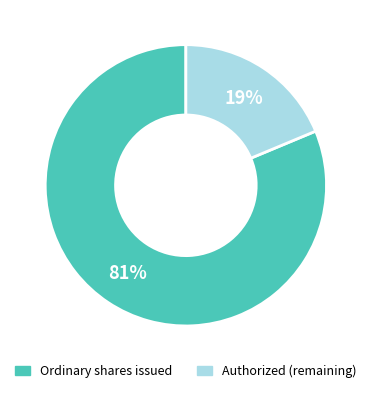

To the nearest percent, what is the average slice percentage?

50%